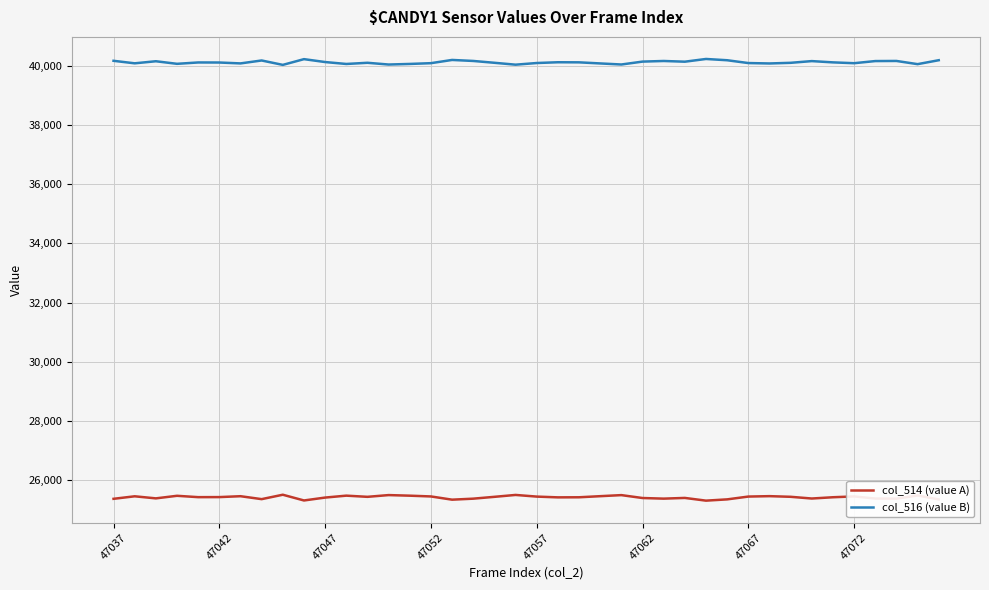

Does the chart display data point markers on the line(s)?

No